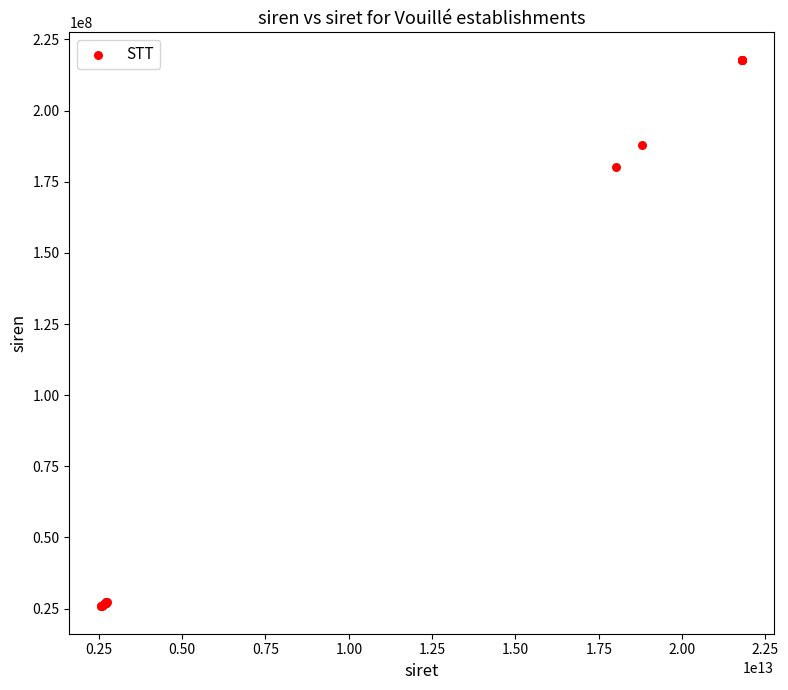

What Y value in the scatter plot is closest to 121836915?

180070047